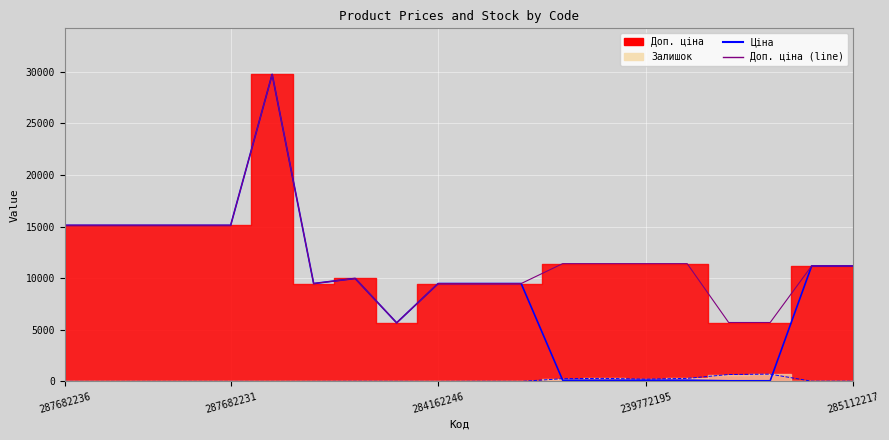

Between 11 and 18, which series saw the biggest shift?

Ціна